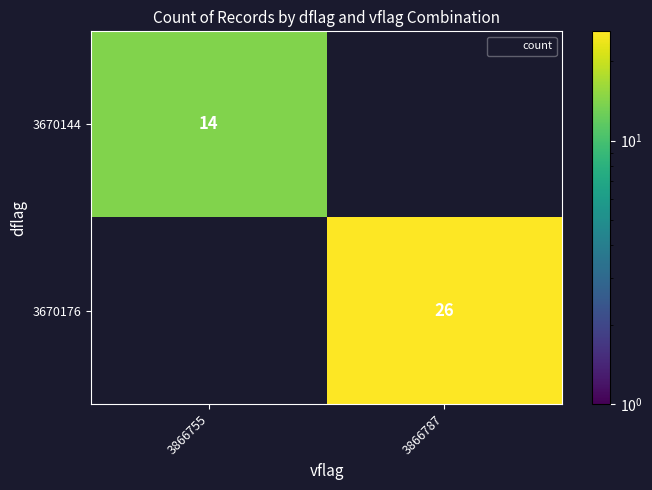

What is the smallest value displayed?

14.0